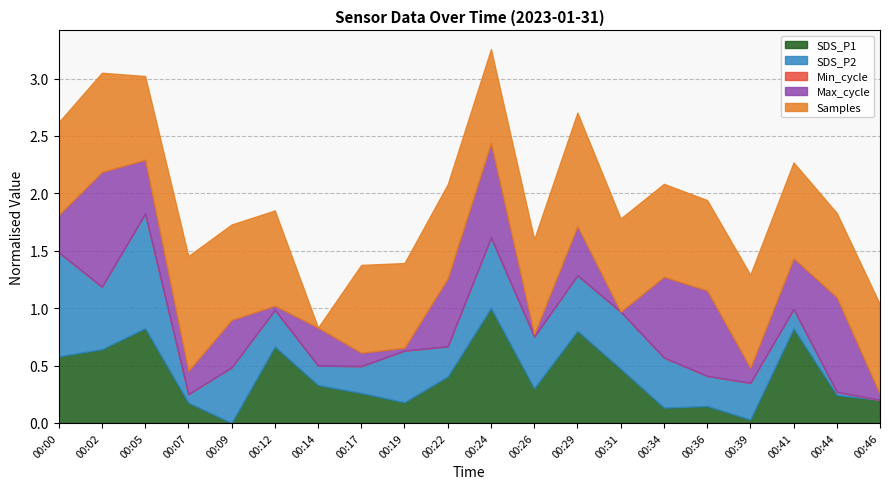

Is it true that SDS_P1 equals -0.6 at 00:09?

False